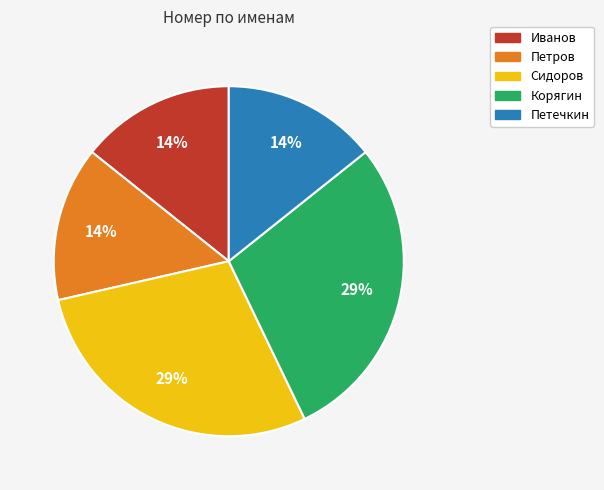

Between Корягин and Петечкин, which is larger?

Корягин